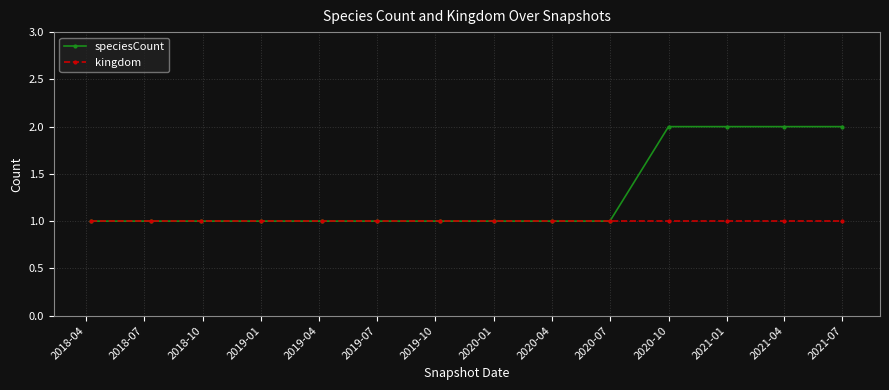

Which series has the largest total across all categories?

speciesCount